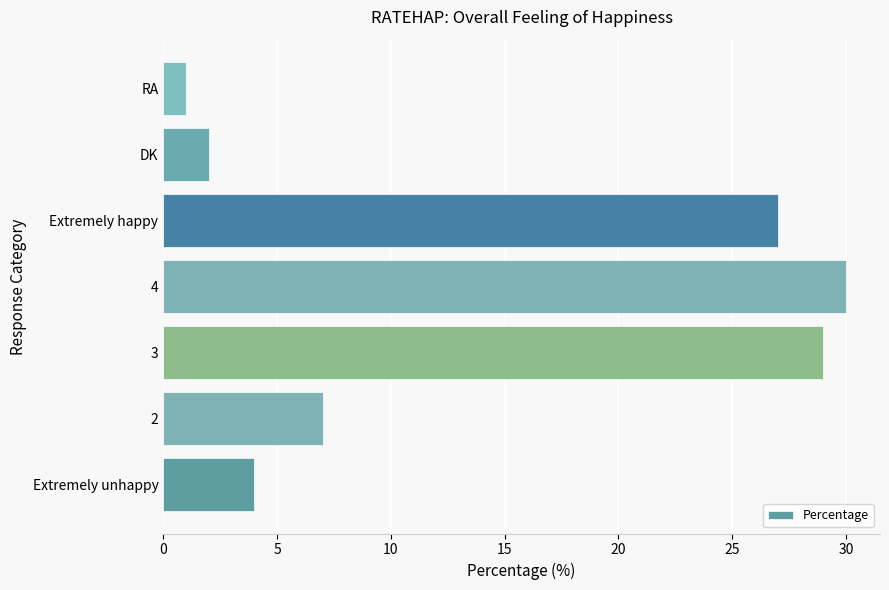

How many bars are there in total?

7